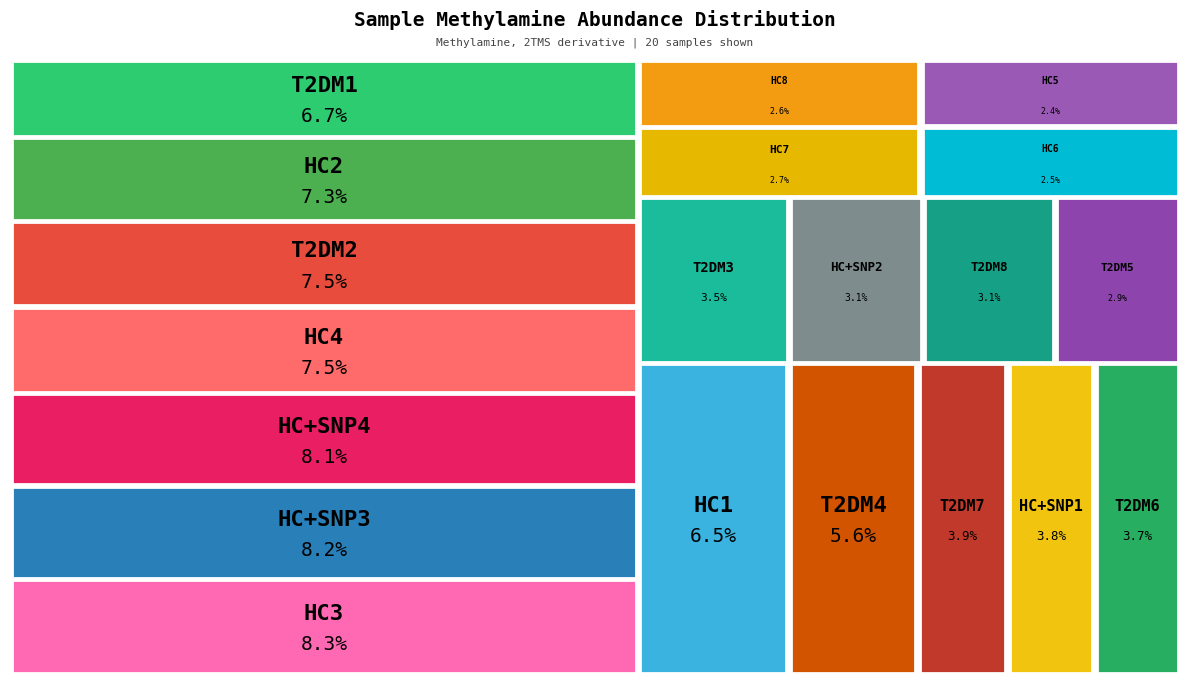

How many slices are in this pie chart?

20